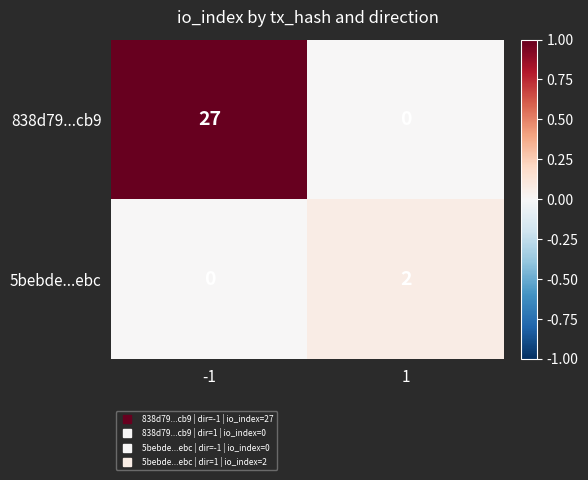

What is the difference between the maximum and minimum values in the 838d79...cb9 series?

27